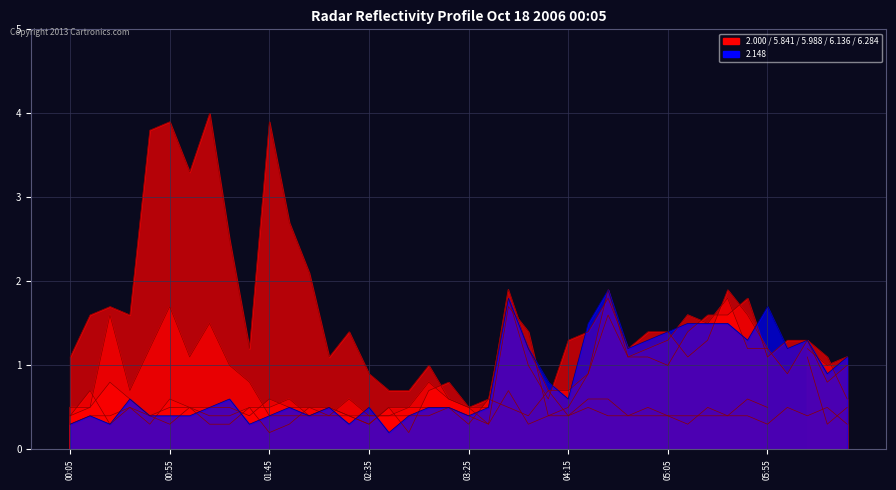

Where is the first local maximum for 6.136?

2006/10/18 00:15